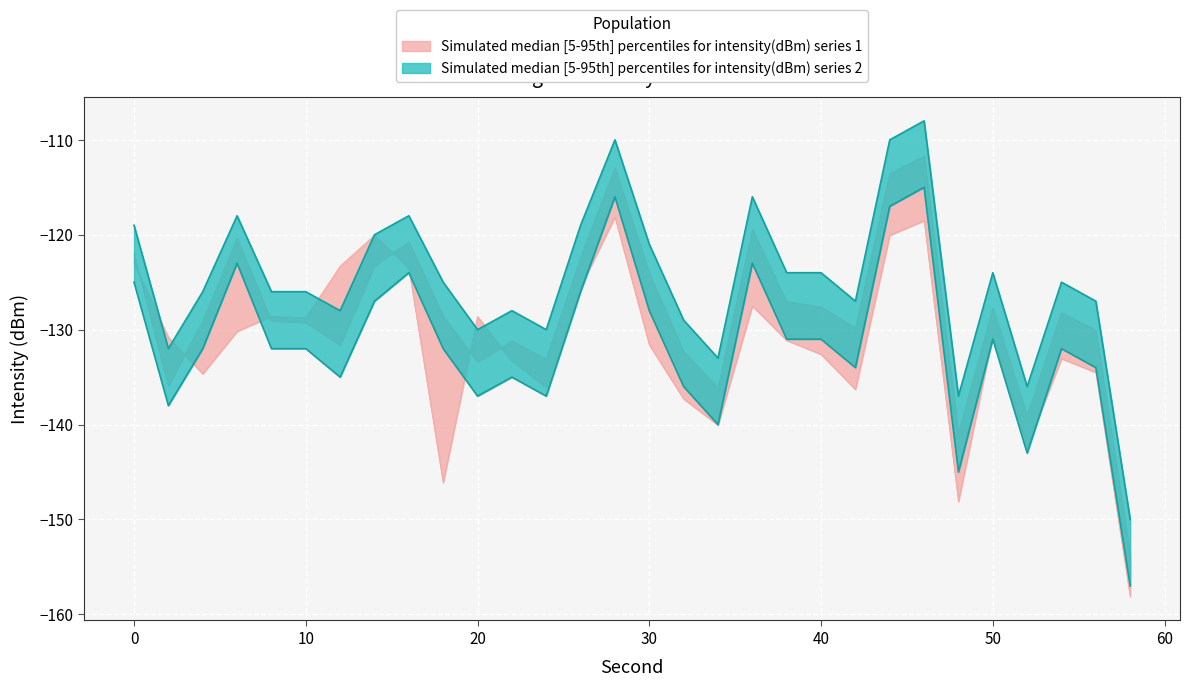

How many intersections are there between intensity_upper and intensity_lower?

6